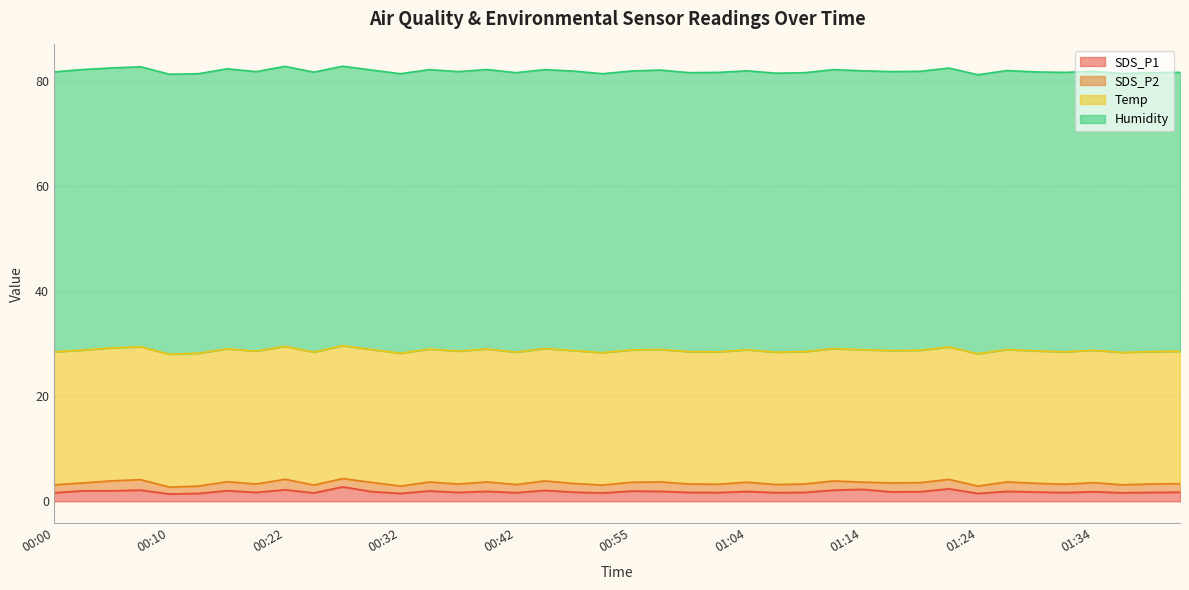

True or false: SDS_P2 has a value of 1.7 at 01:34.

True